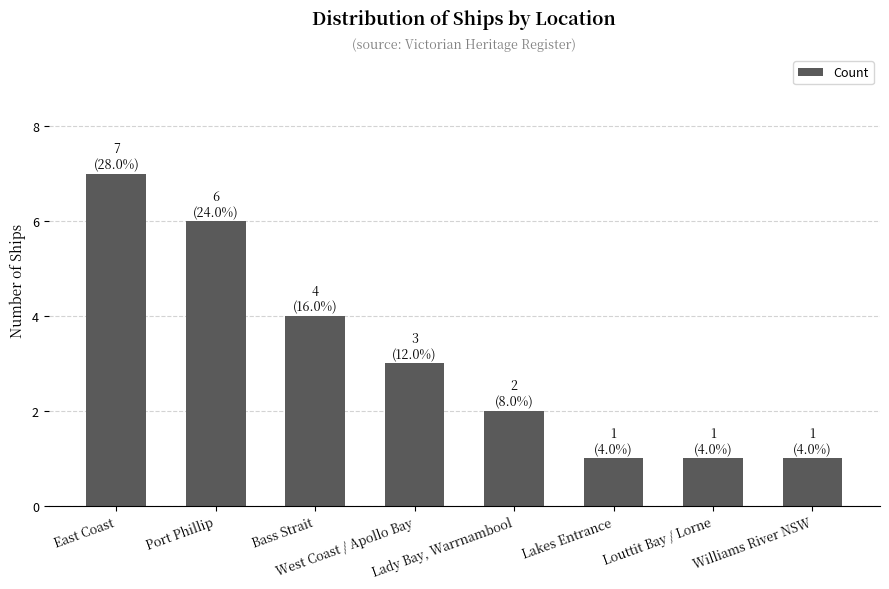

What is the difference between the maximum and second lowest values?

6